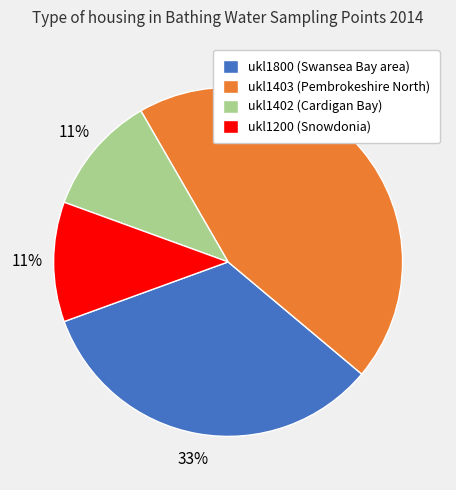

Does any single category account for the majority?

No